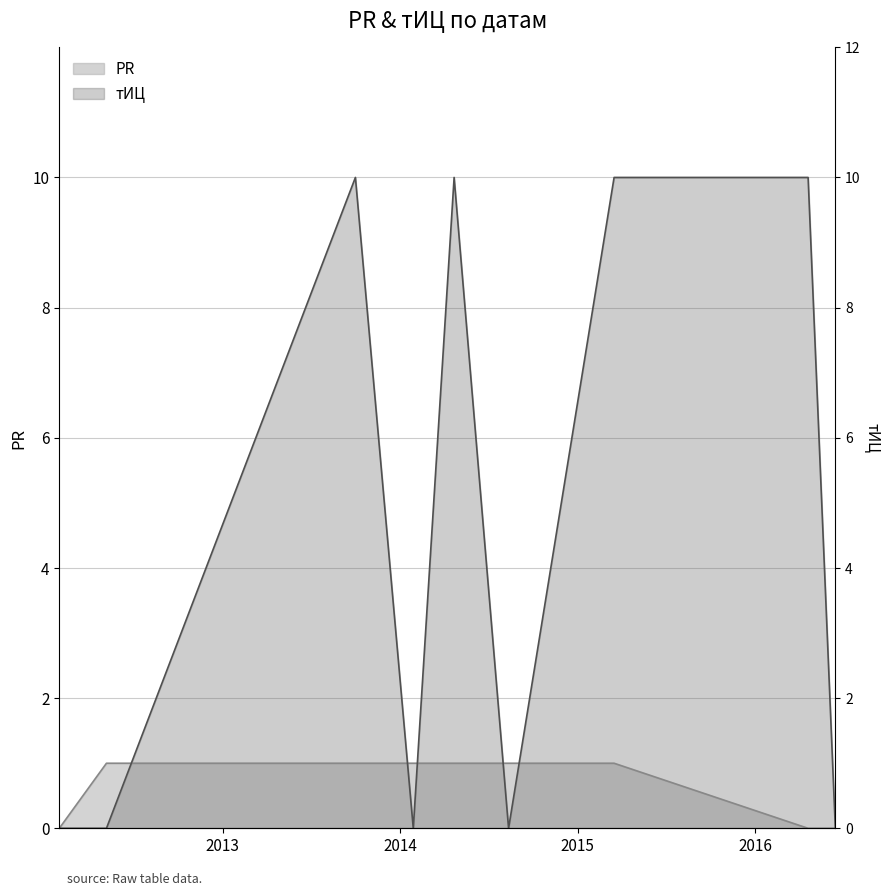

What is the difference between the second highest and minimum values in the PR series?

1